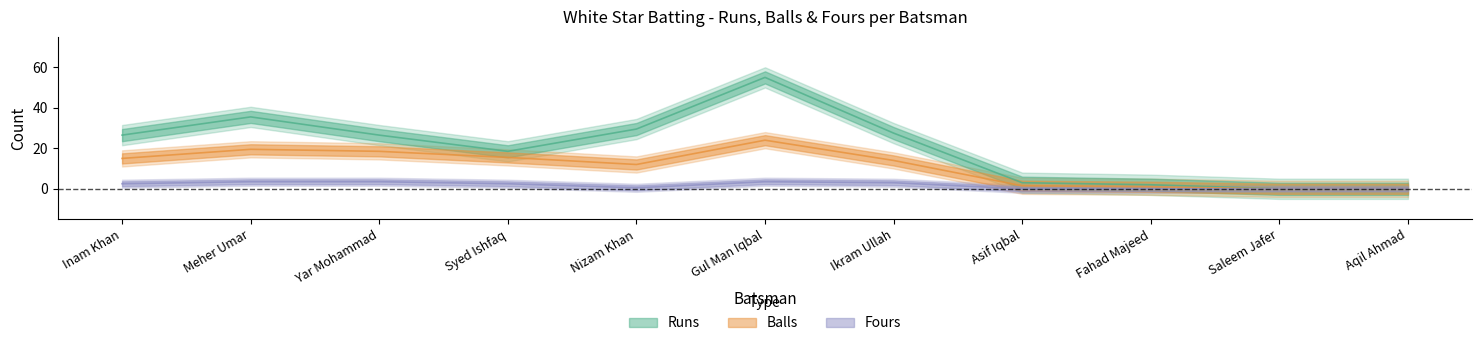

True or false: Balls and Fours intersect in this chart.

False